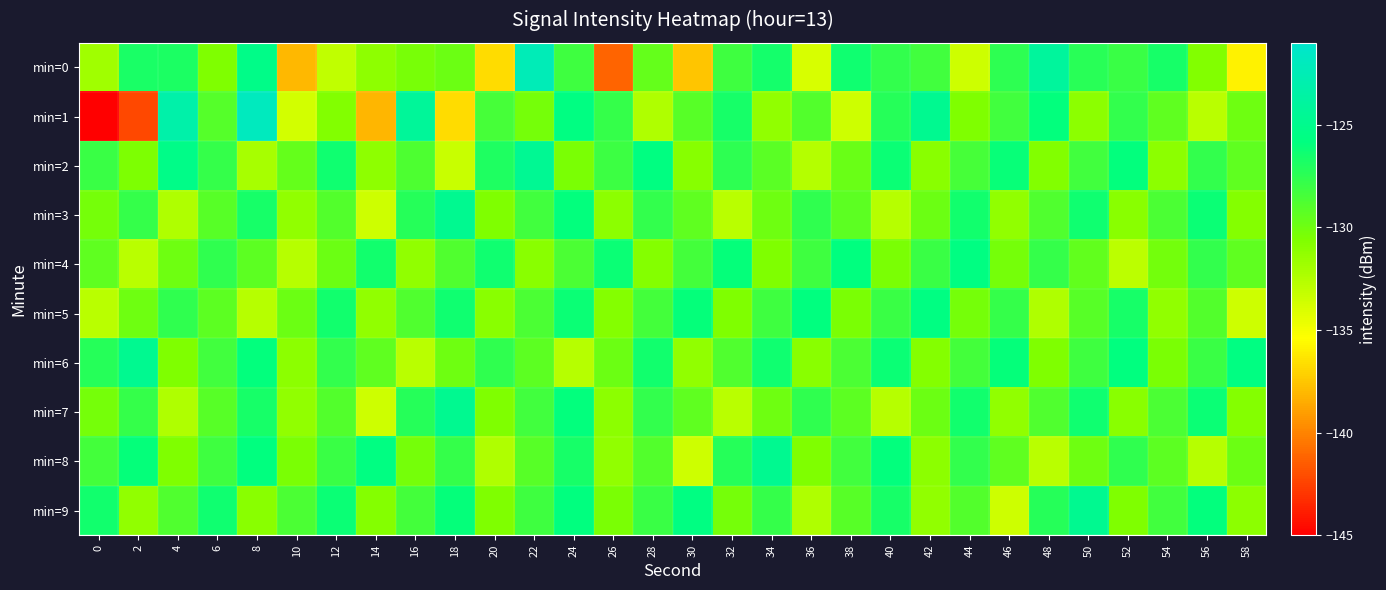

What is the spread (max minus min) of values at 38?

7.7